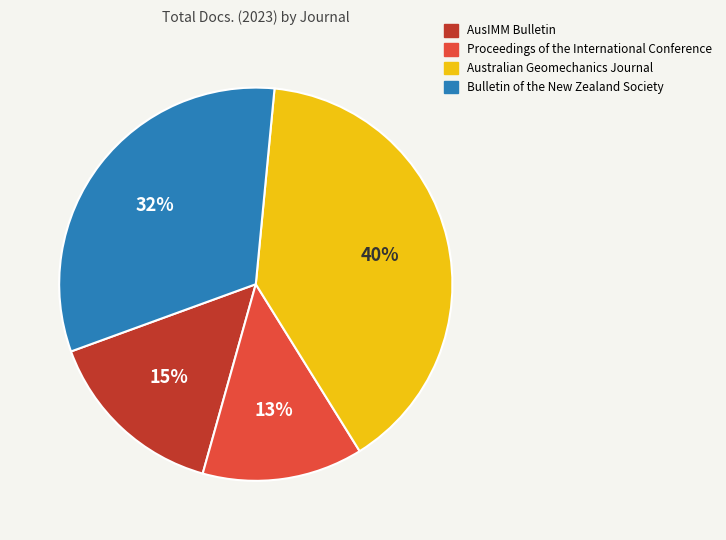

Combined, do Bulletin of the New Zealand Society and AusIMM Bulletin account for over 50%?

No